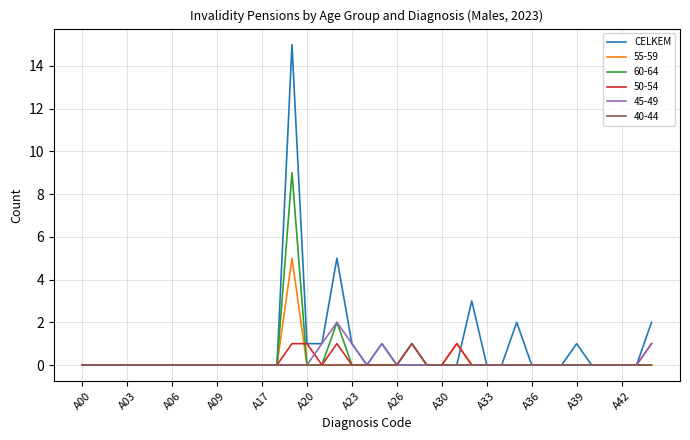

What is the highest value of the 60-64 series?

9